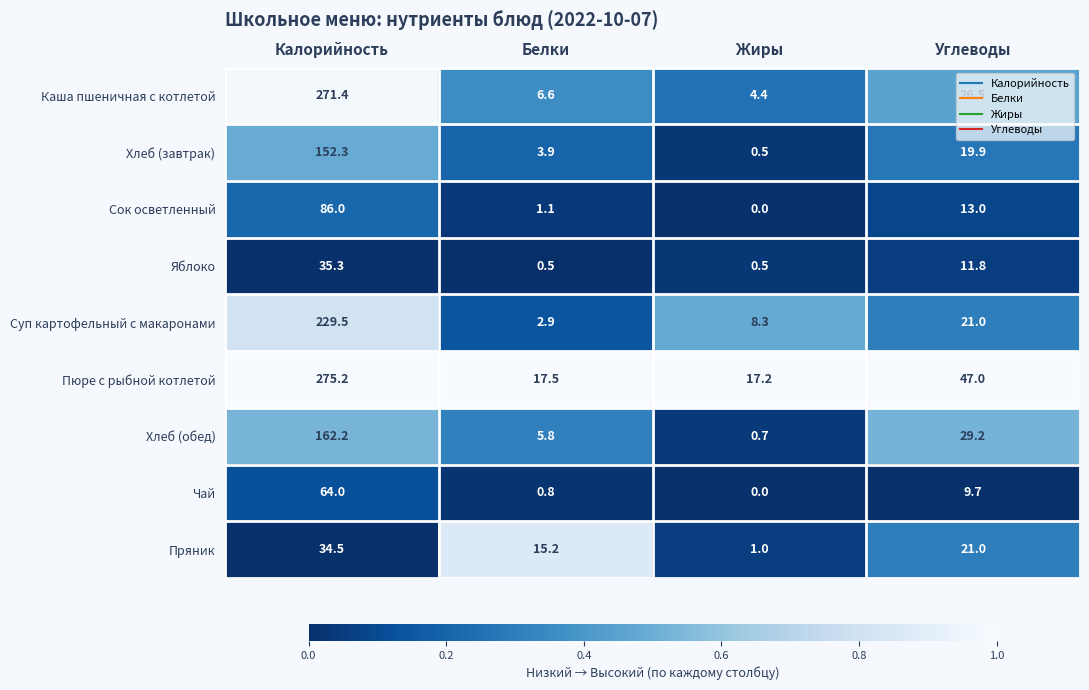

True or false: Хлеб (обед) has a value of 18.0 at Углеводы.

False